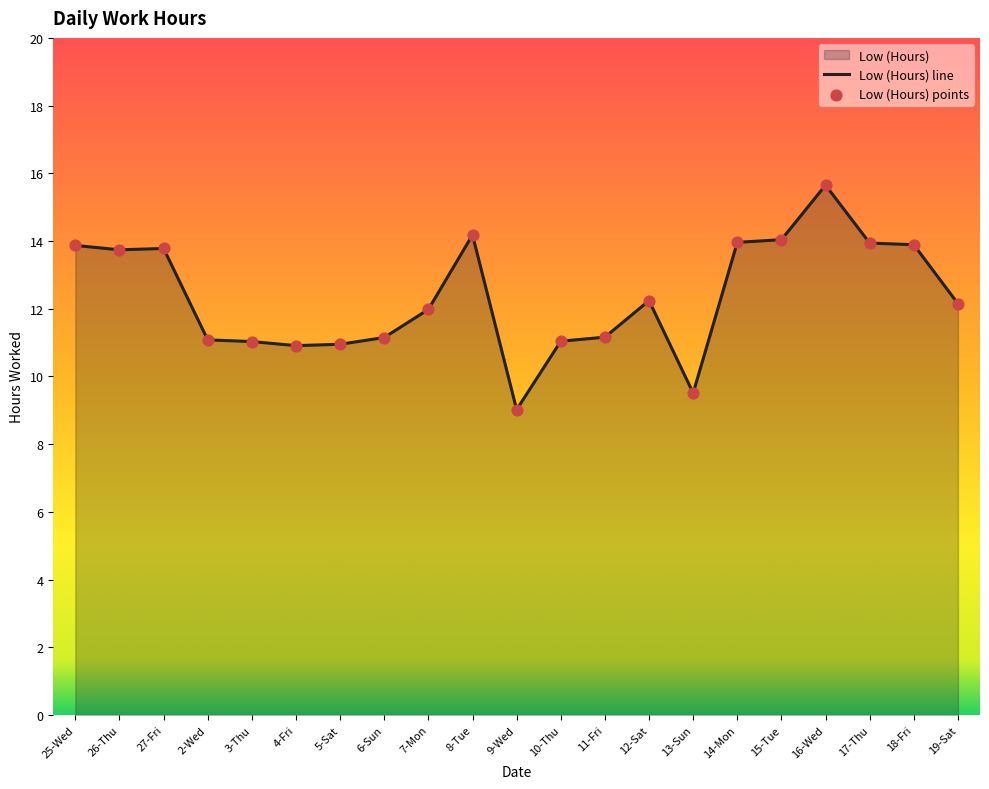

Which has a higher value, 18-Fri or 10-Thu?

18-Fri